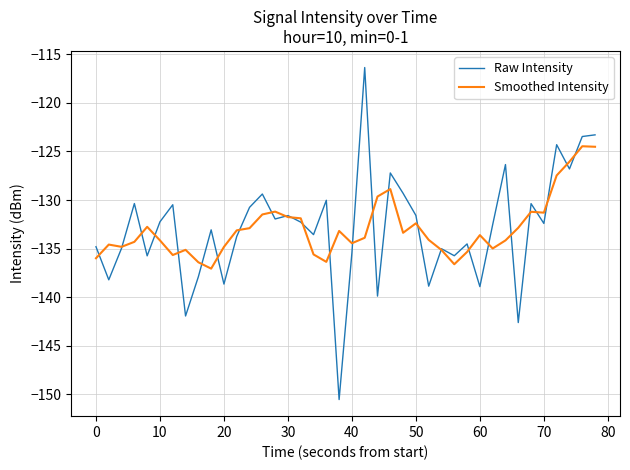

What is the highest value of the Smoothed Intensity series?

-124.5